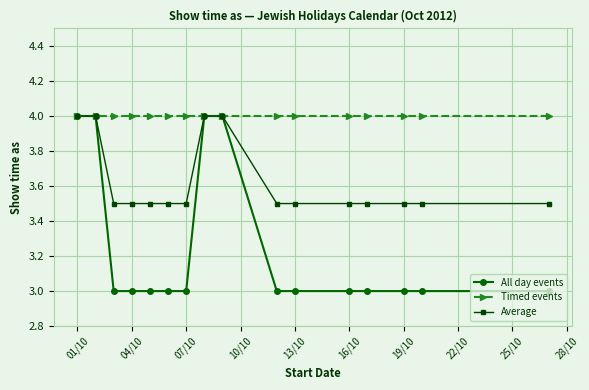

Which series has the largest range (max minus min)?

All day events